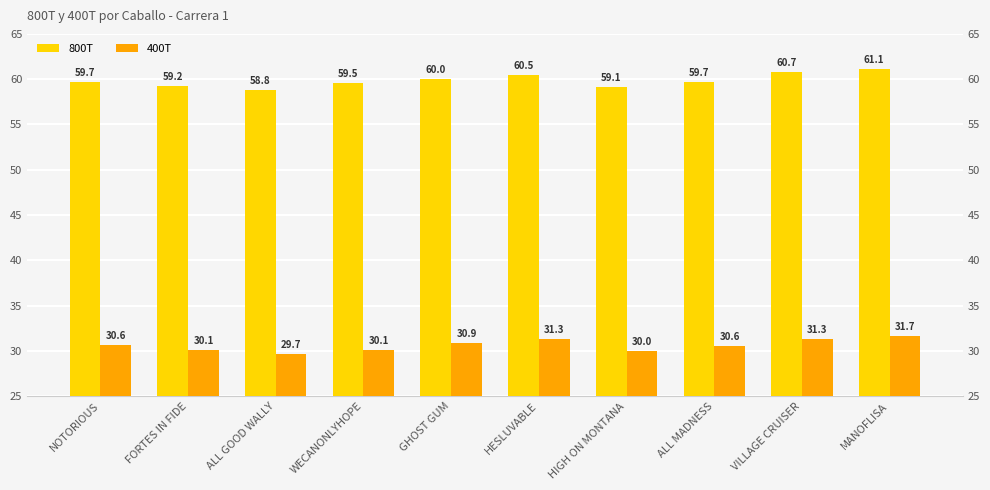

What is the difference between the maximum and second lowest values in the 400T series?

1.6